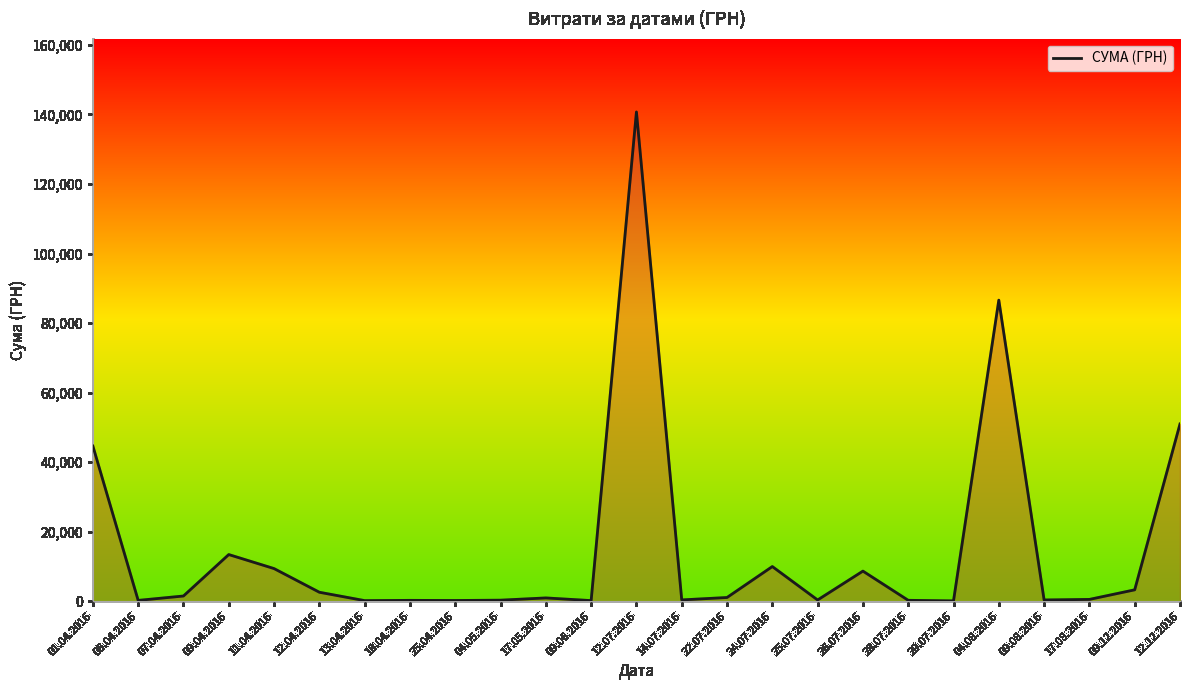

What is the change in value from 09.04.2016 to 17.05.2016?

-12471.8